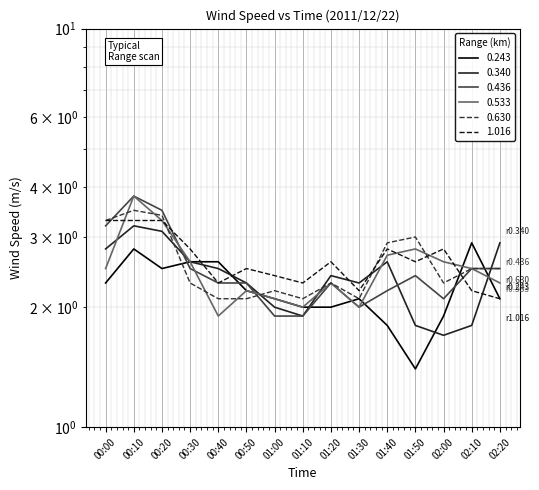

The value of 1.016 at 00:30 is 4.2. True or false?

False